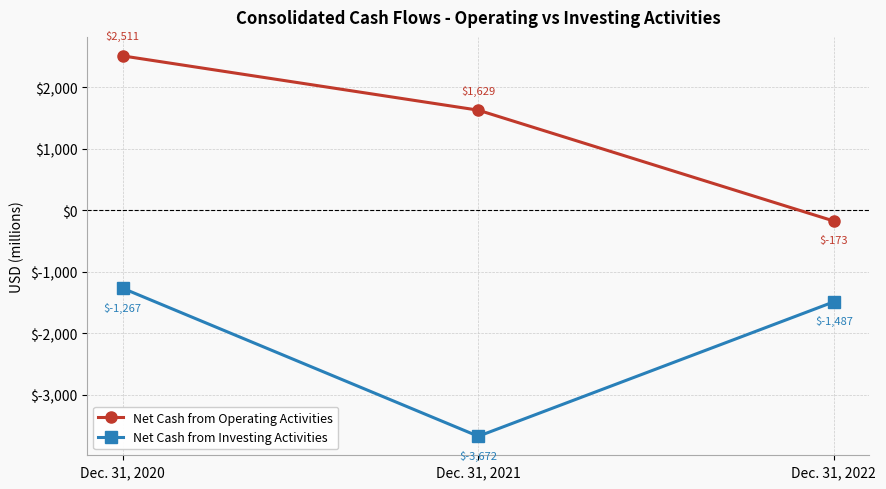

True or false: Net Cash from Investing Activities has a value of -2509 at Dec. 31, 2021.

False